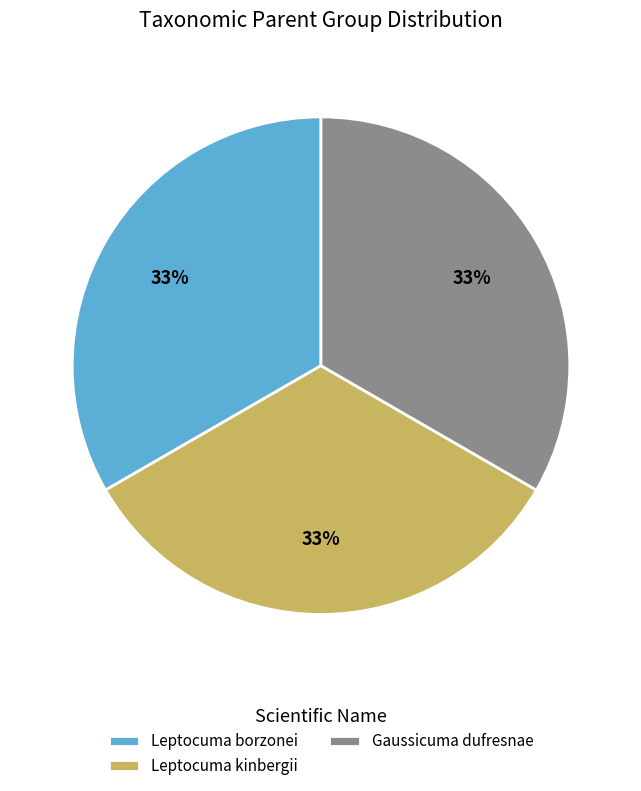

What percentage is the Leptocuma borzonei slice, to the nearest percent?

33%